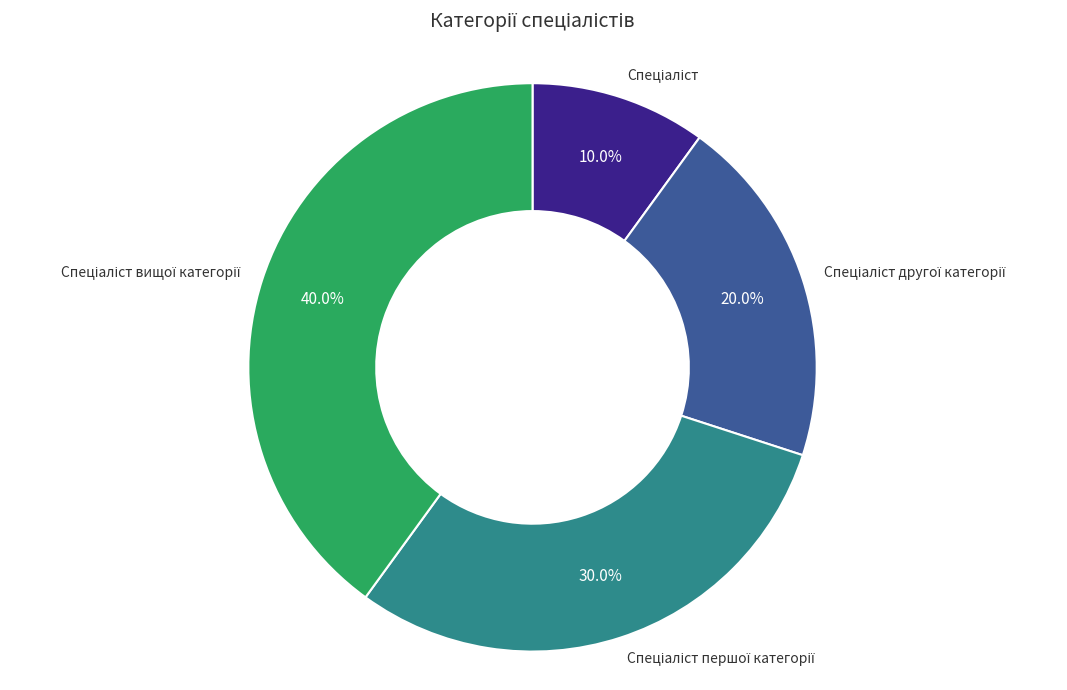

To the nearest percent, what is the difference between the largest and smallest slice percentages?

30%